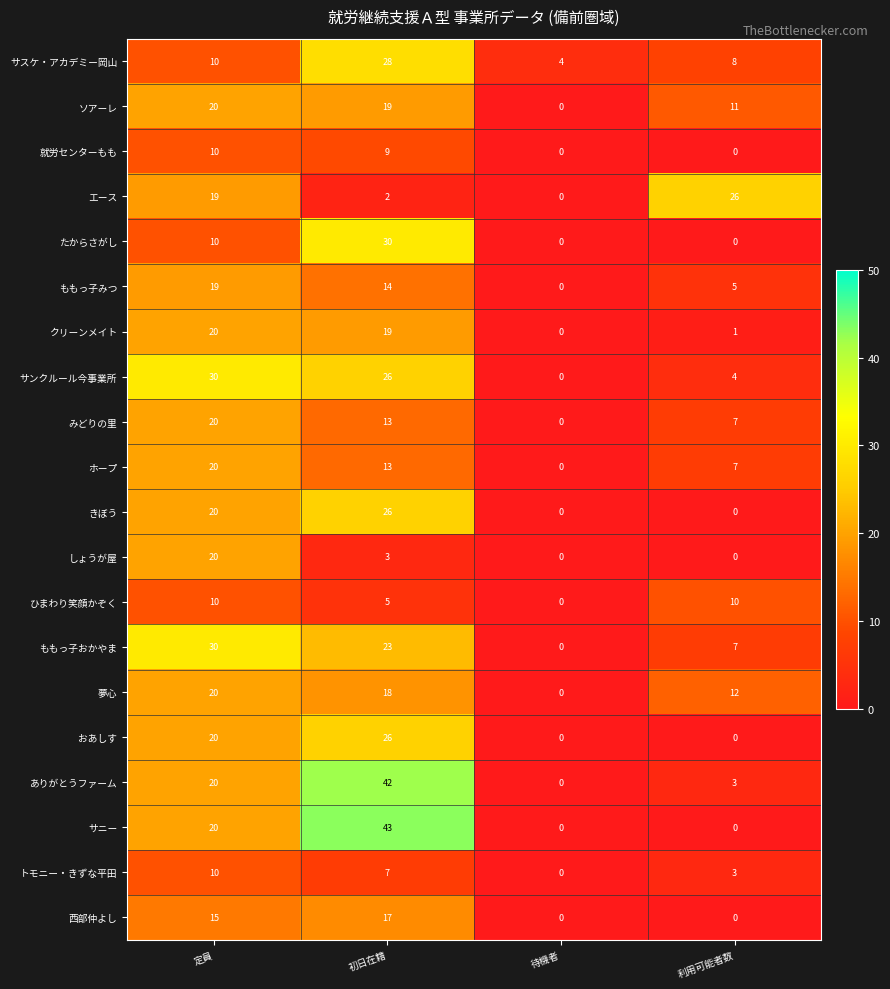

At which category is the sum across all series the highest?

初日在籍